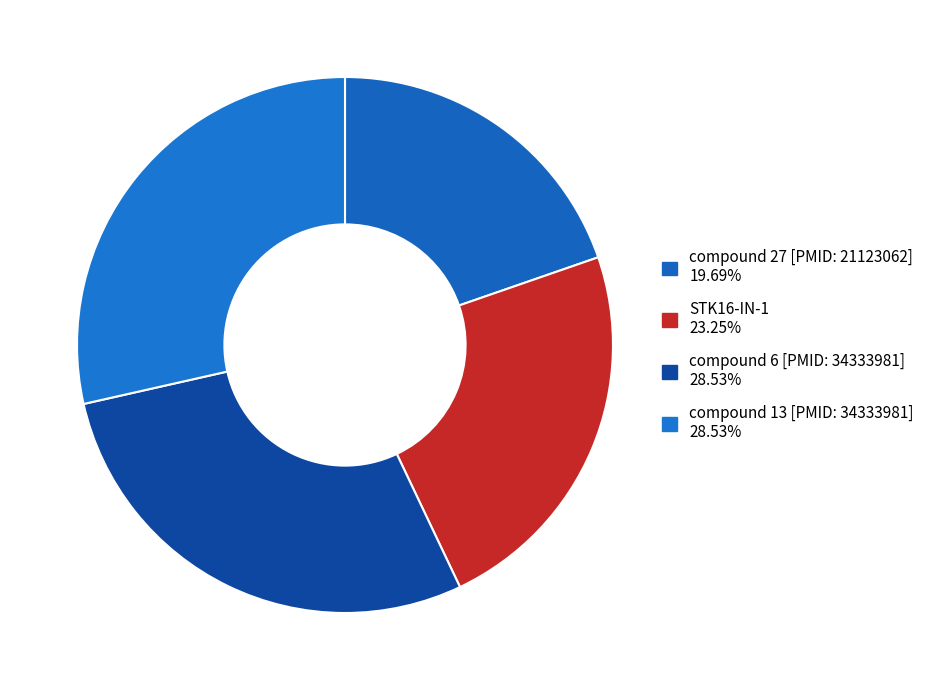

Is it true that compound 13 [PMID: 34333981] is 40% of the pie?

False